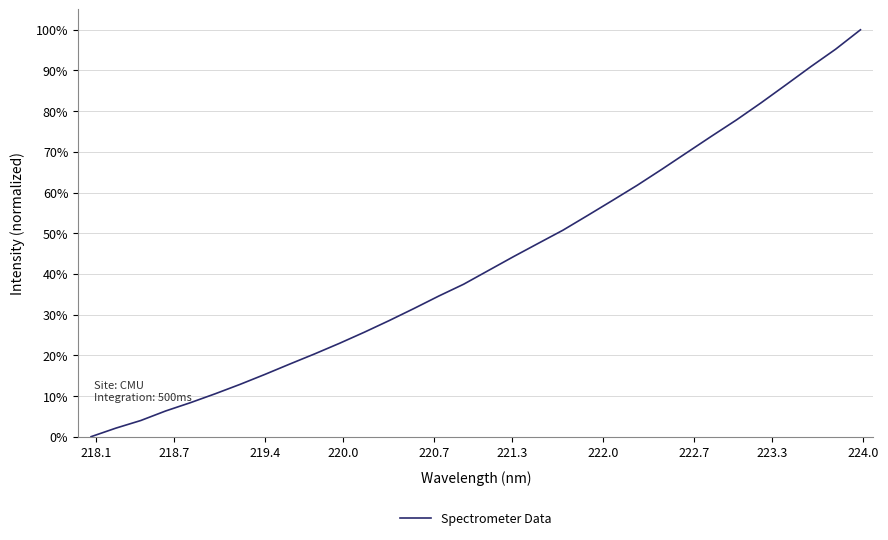

What is the maximum value shown in the chart?

100.0